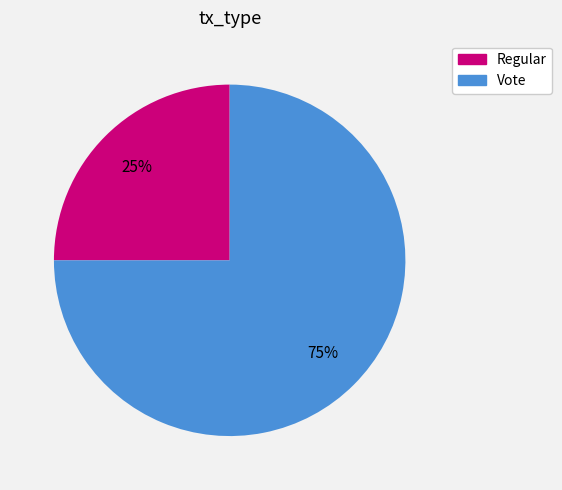

How many segments does this pie chart have?

2